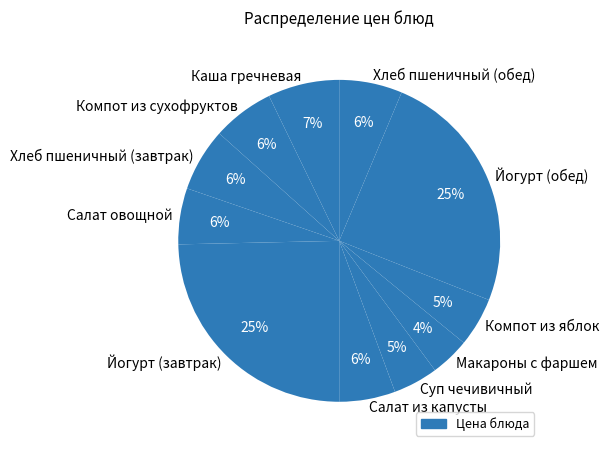

Between Салат овощной and Суп чечивичный, which is larger?

Салат овощной